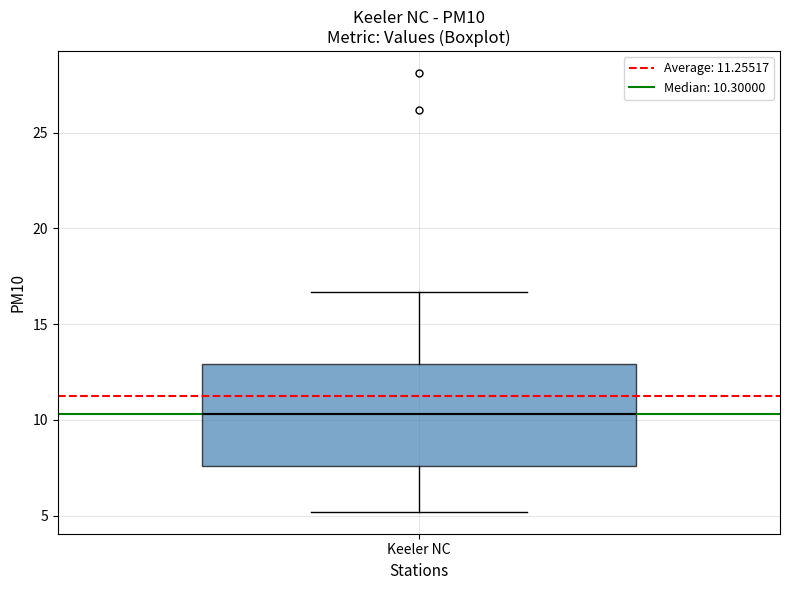

Where is the lower edge of the box for Keeler NC on the y-axis? The values are not printed on the chart, so give them approximately, as read against the axis.

7.5